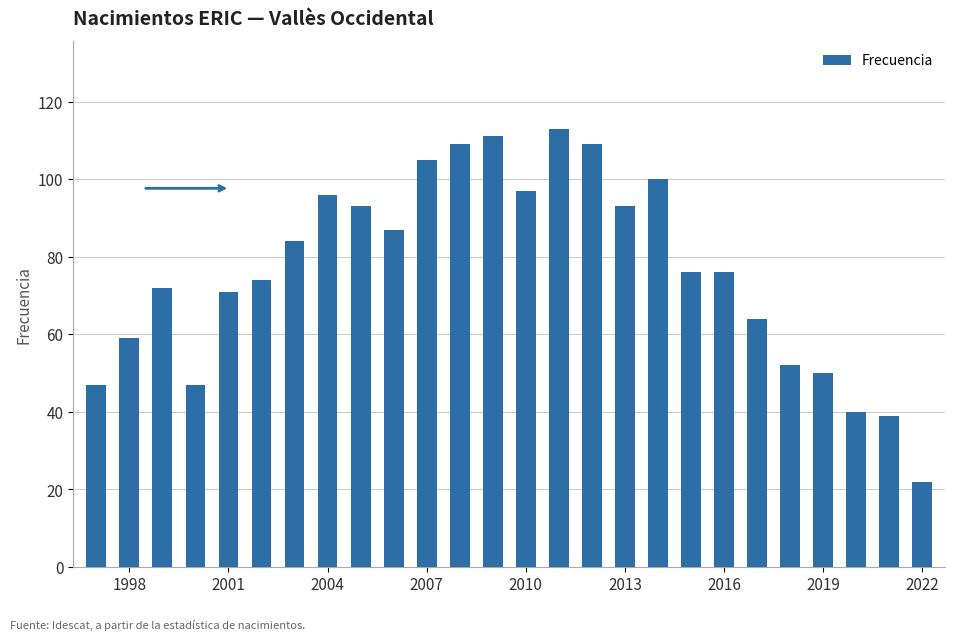

What is the greatest value displayed?

113